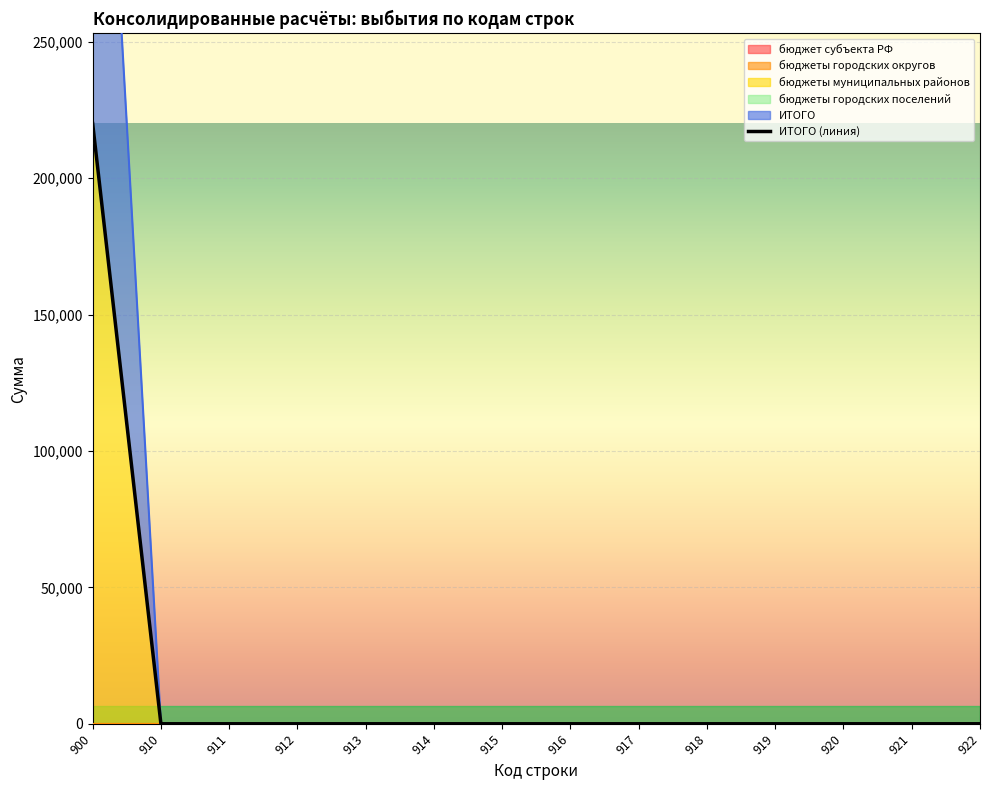

List the series in order of their peak value, lowest first.

бюджет субъекта РФ, бюджеты городских округов, бюджеты городских поселений, бюджеты муниципальных районов, ИТОГО